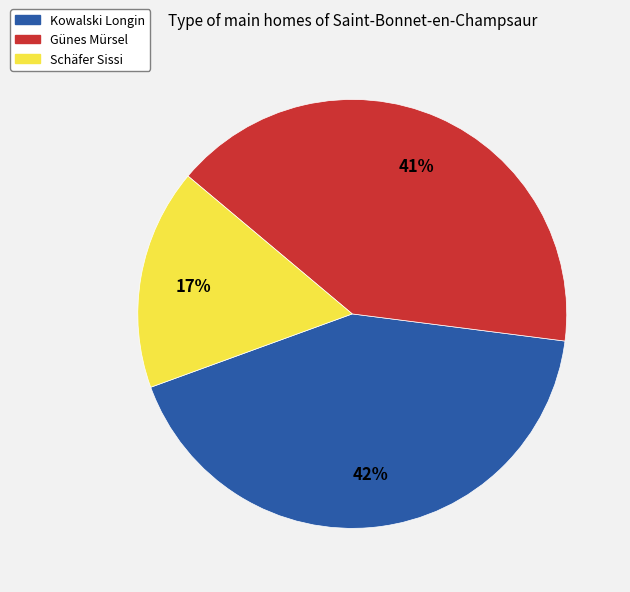

Is there a majority slice in this chart?

No